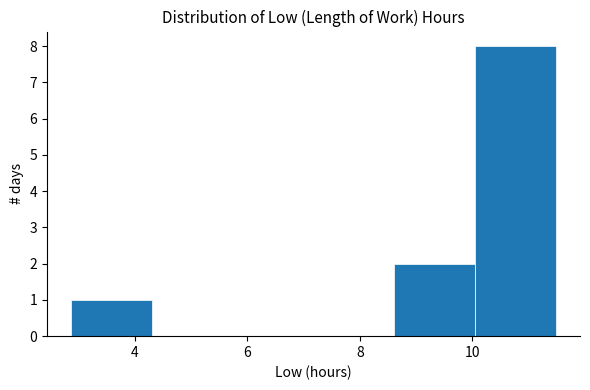

How tall is the bar that spans 10.0 to 11.4 on the x-axis? Neither the bar edges nor the heights are printed on the chart, so give them approximately, as read against the axes.

8